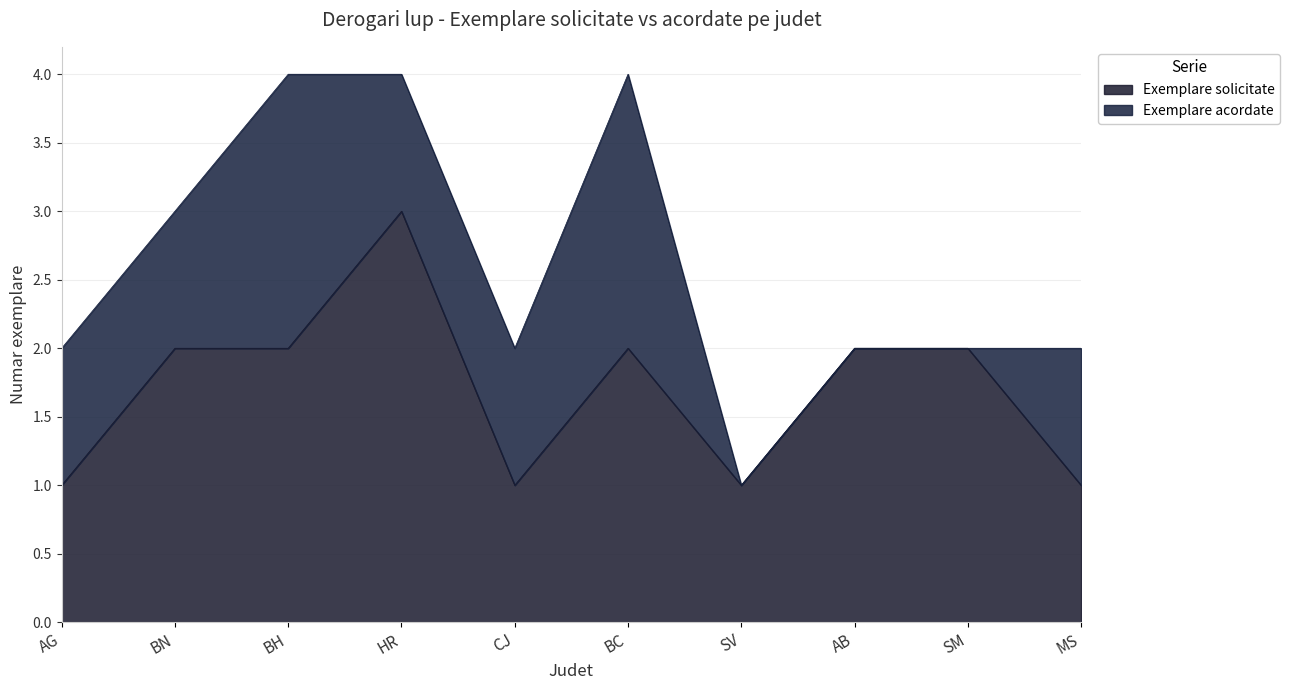

The chart shows a value of 1 at SV. True or false?

False